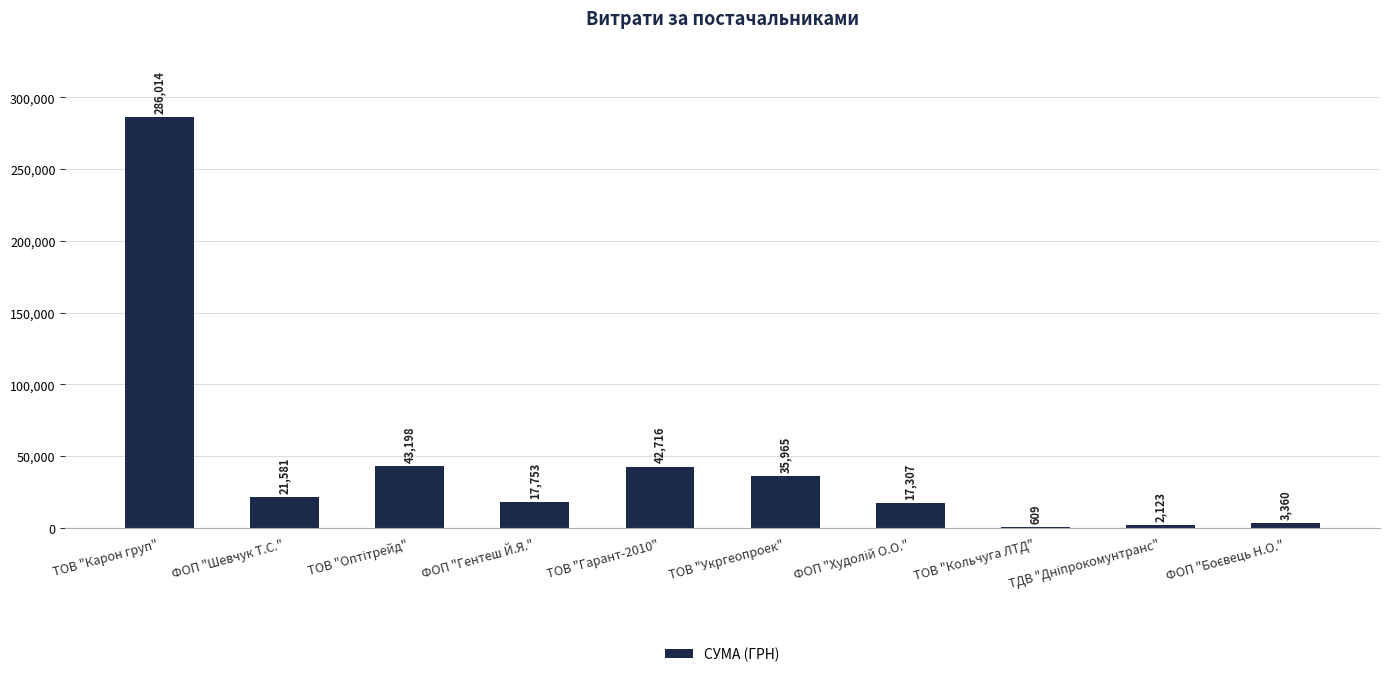

Approximately how many times larger is the value at ТОВ "Укргеопроек" compared to ТОВ "Кольчуга ЛТД"?

59.1